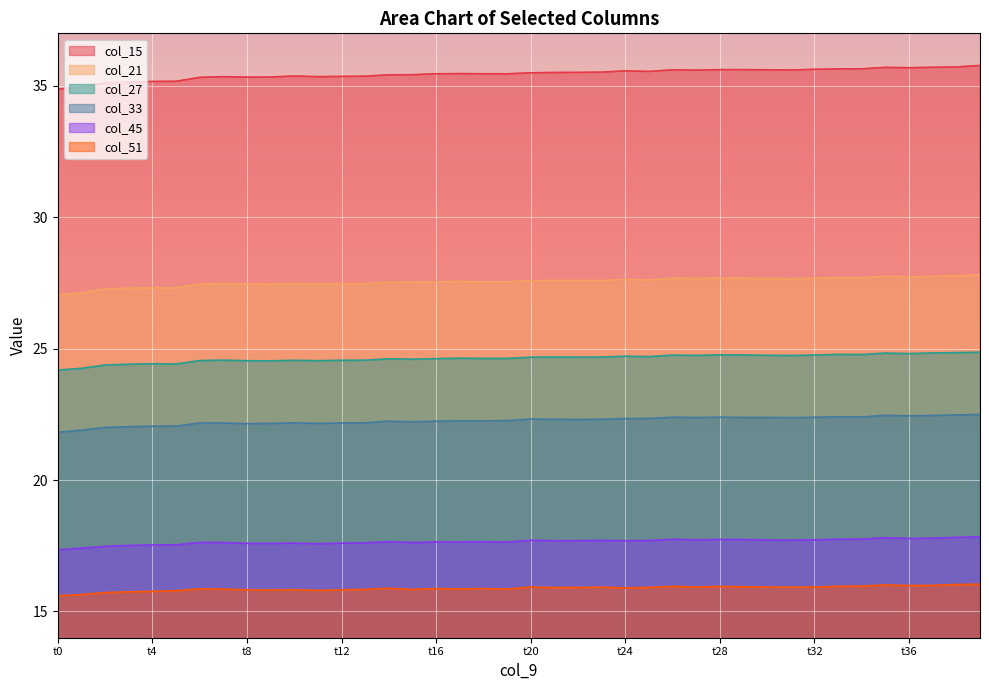

What is the sum of all col_51 values?

635.1